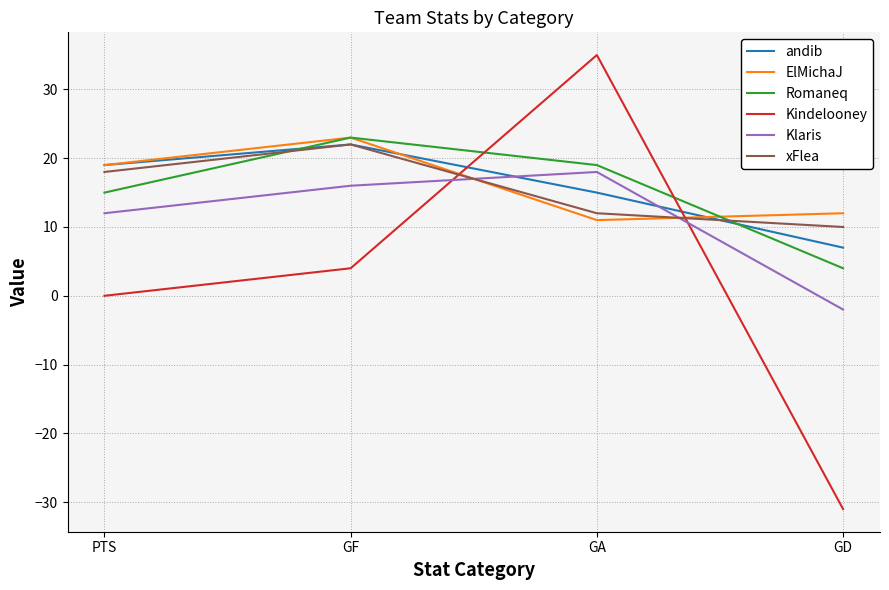

What is the sum of the ElMichaJ values at GF and PTS?

42